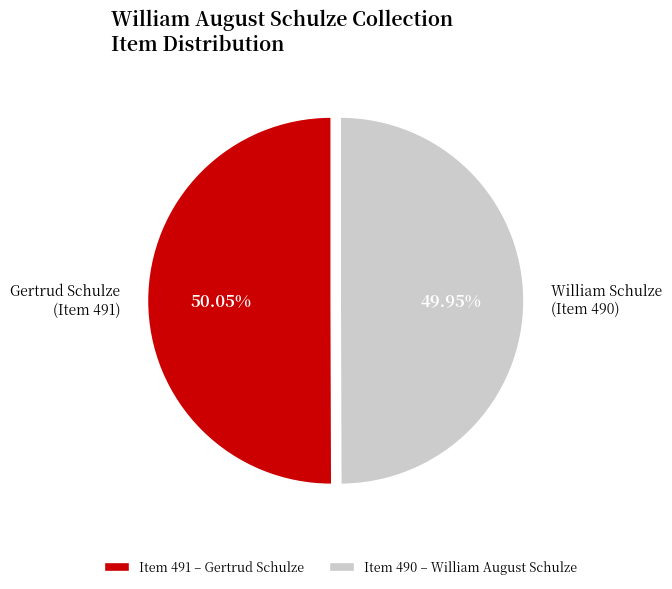

Is there any slice that represents more than half of the pie?

Yes